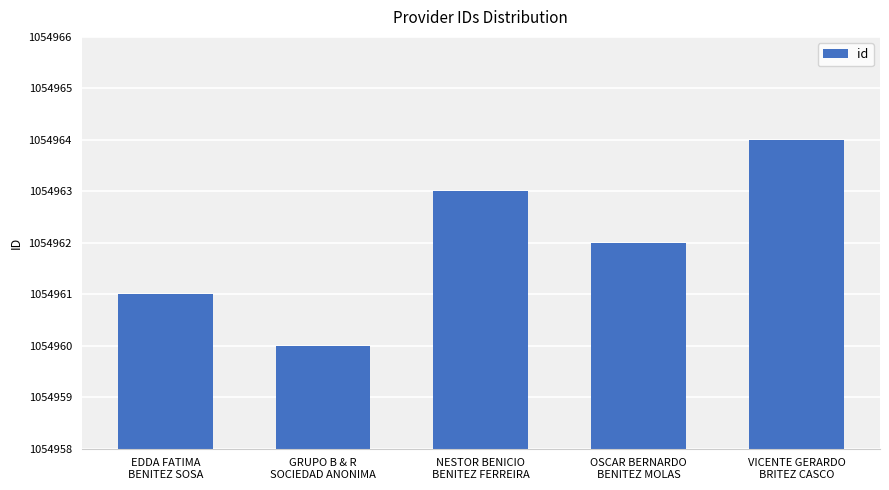

Read the value at GRUPO B & R
SOCIEDAD ANONIMA.

1054960